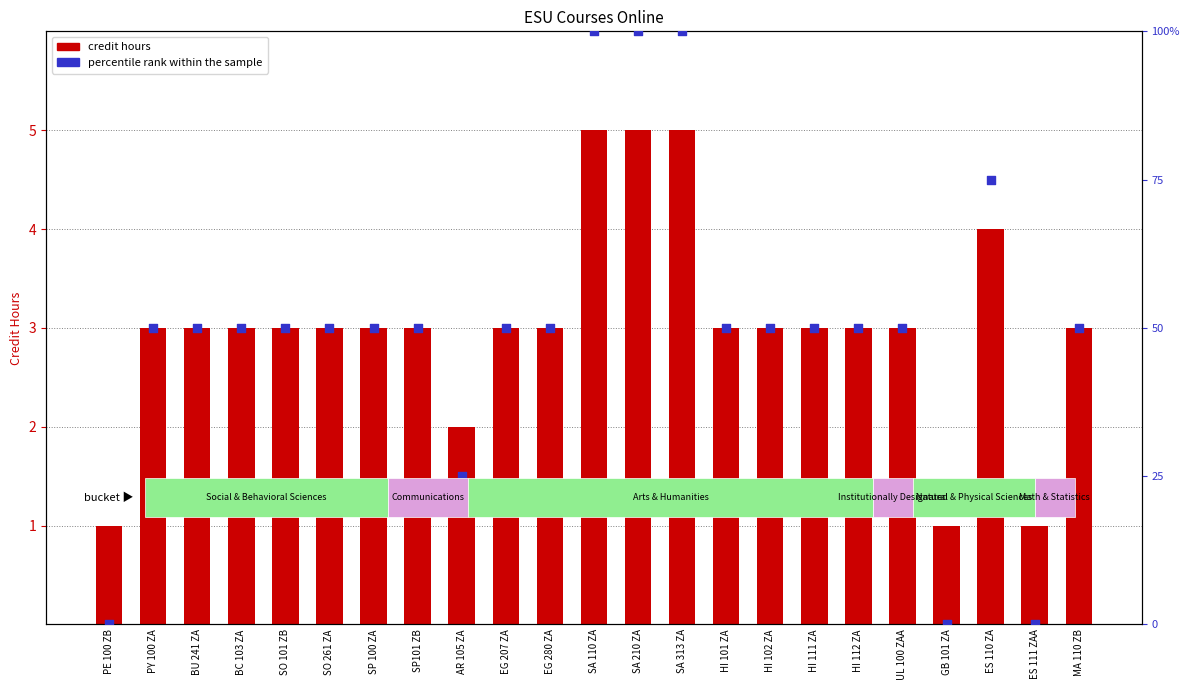

Which series contains the lowest Y value?

percentile rank within the sample